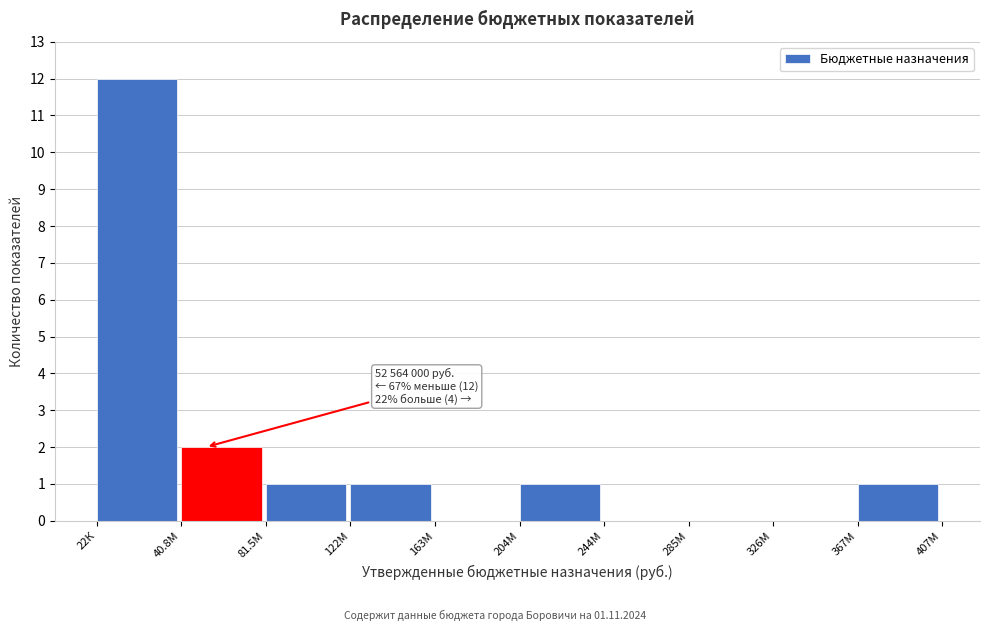

Reading right to left, list all the values displayed in this chart.

367М=1	326М=0	285М=0	244М=0	204М=1	163М=0	122М=1	81.5М=1	40.8М=2	22К=12